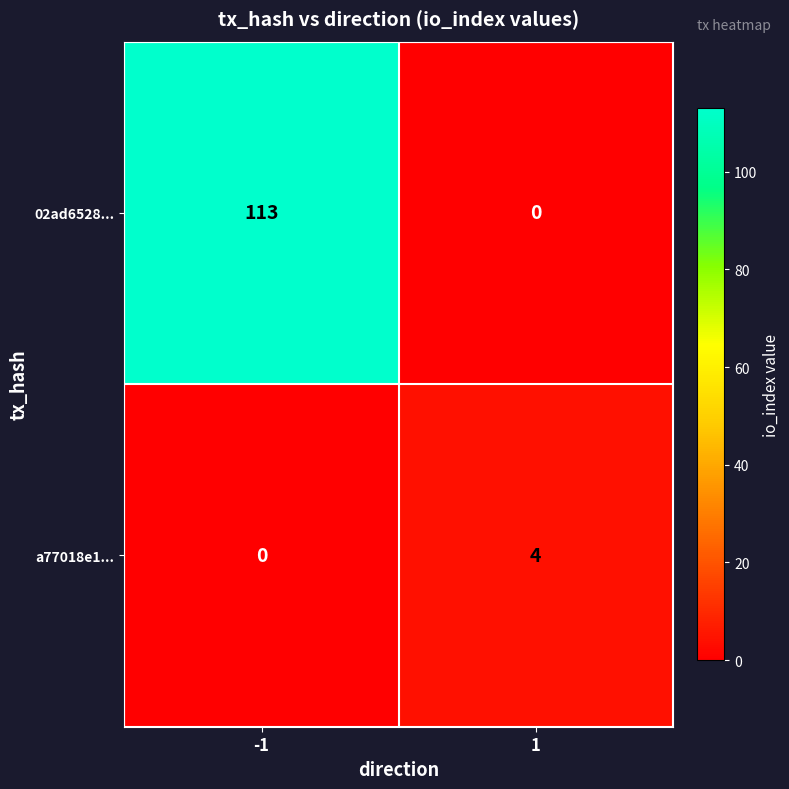

How many values in the 02ad6528... series are below 113?

1